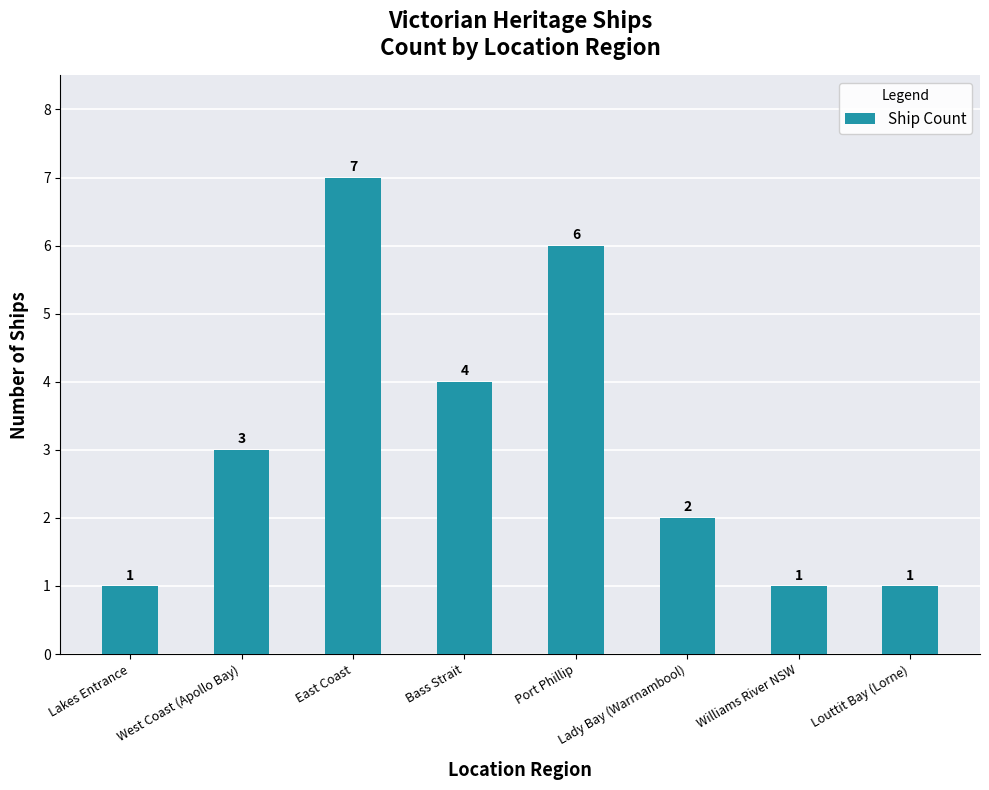

What is the difference between the maximum and minimum values?

6